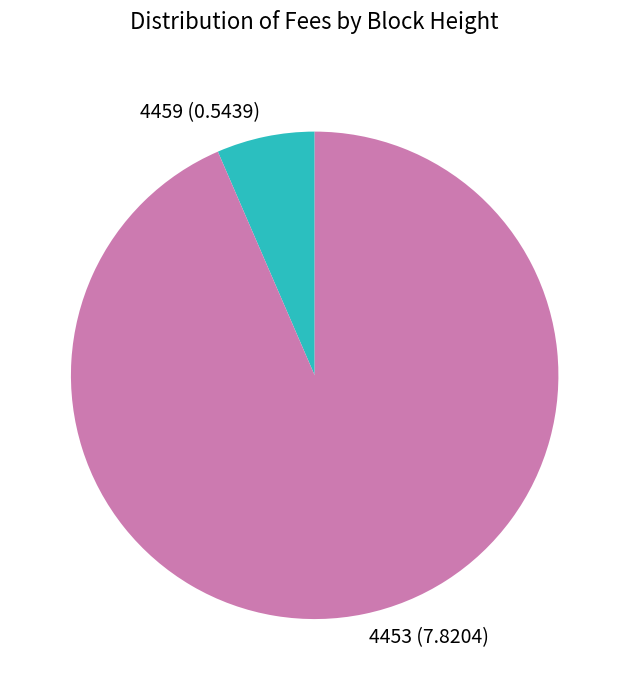

How many slices are in this pie chart?

2